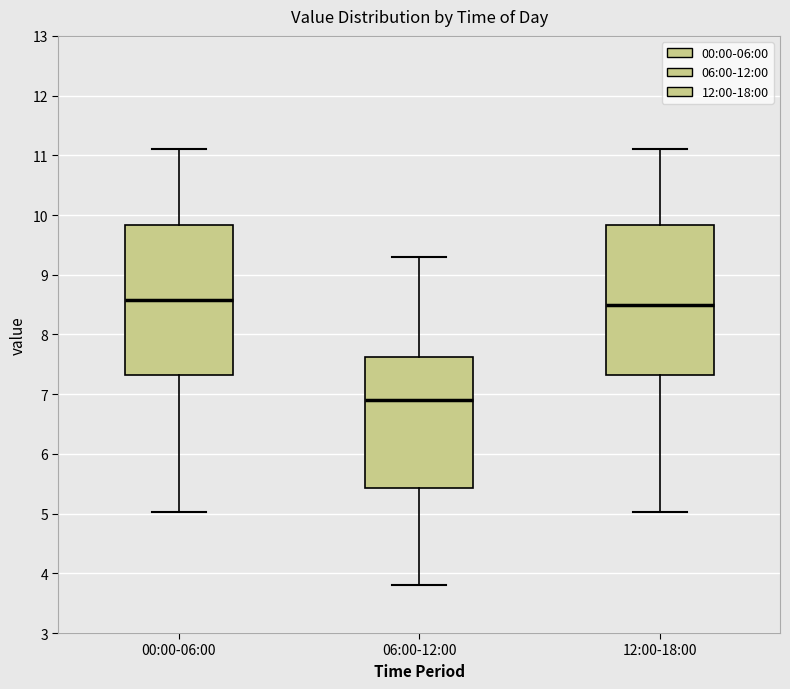

Which box's median line is the lowest?

06:00-12:00